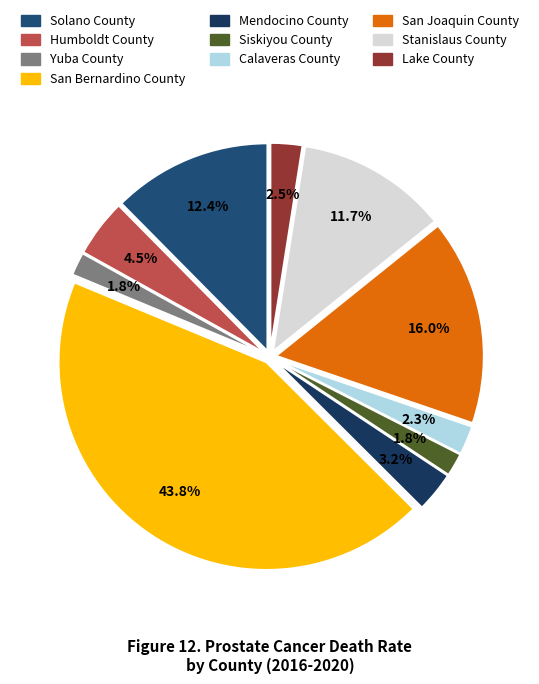

Is it true that Siskiyou County is 1% of the pie?

False